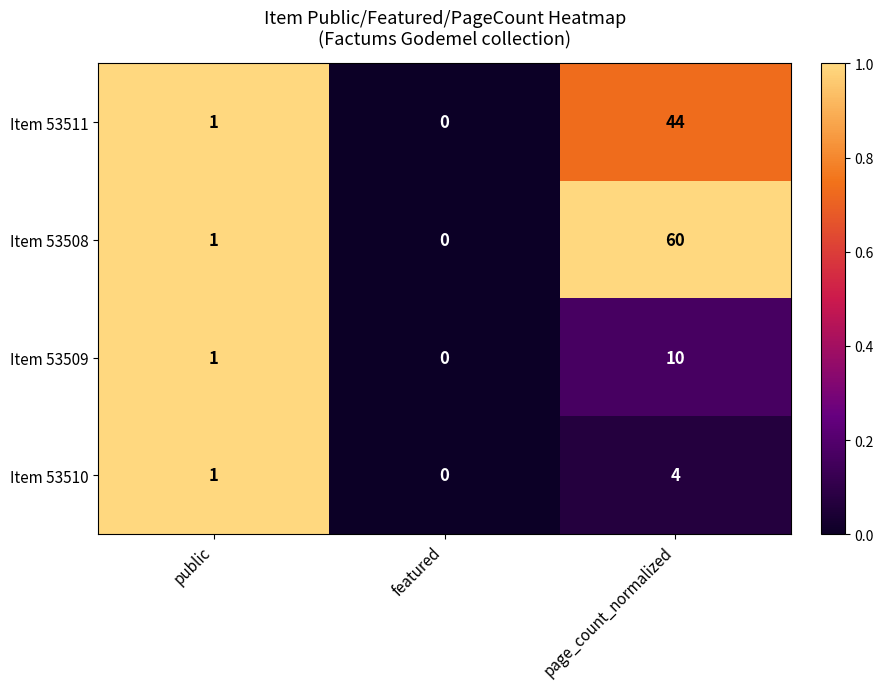

At which label is Item 53511 closest to 22?

public